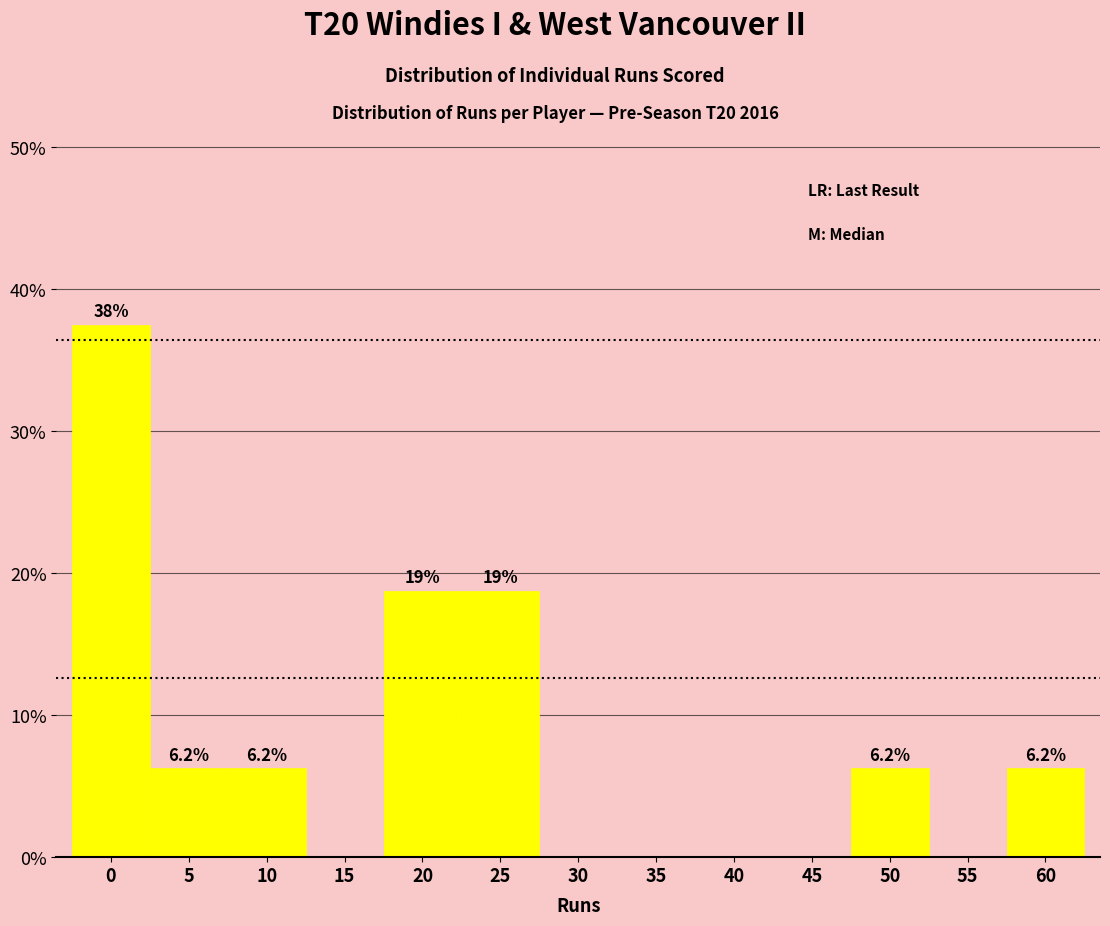

What is the maximum value shown in the chart?

37.5